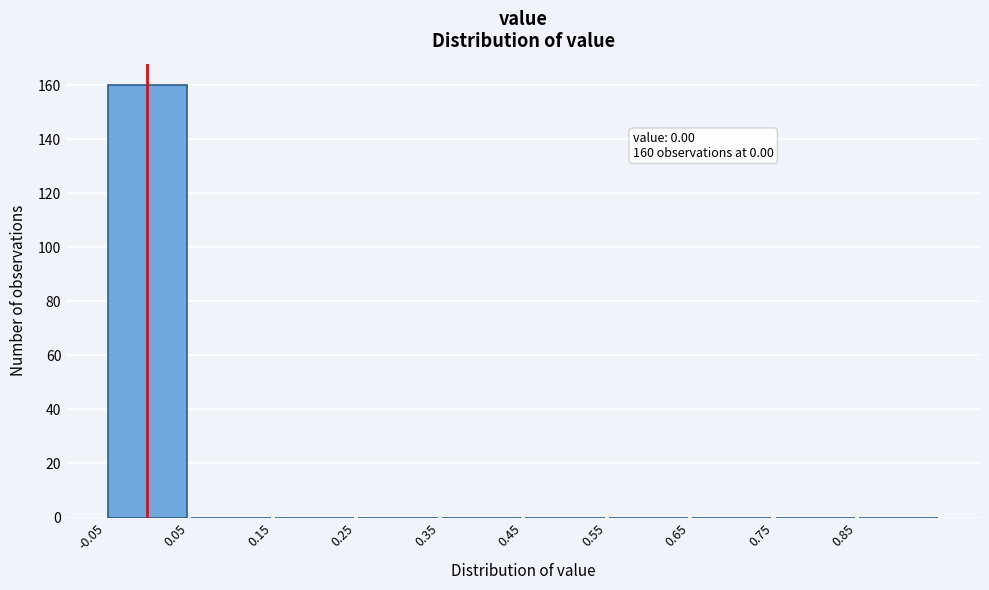

Which range on the x-axis has the tallest bar?

-0.05 to 0.05